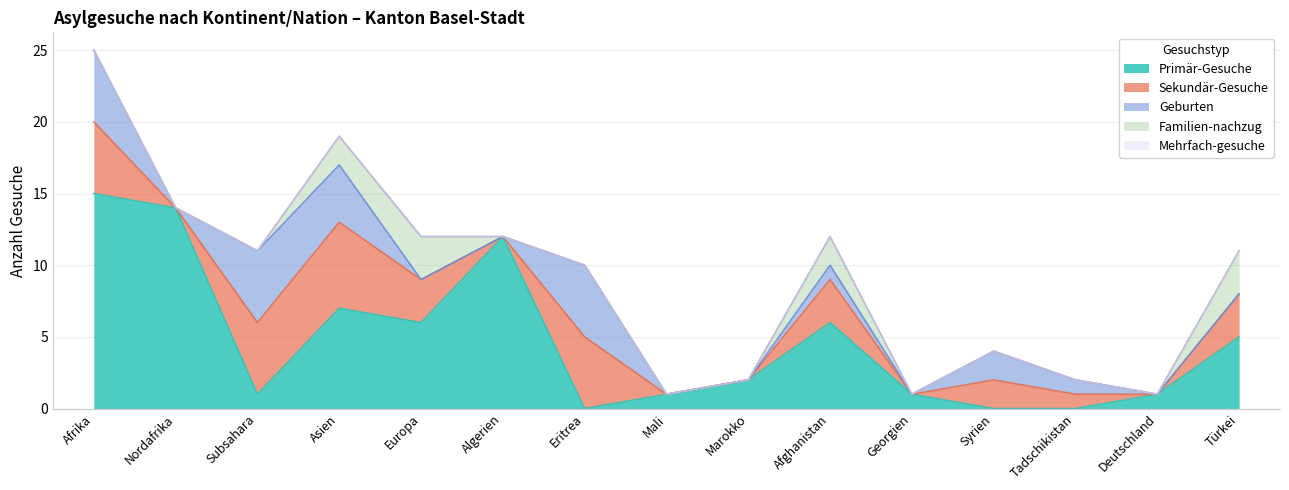

True or false: Familien-nachzug and Sekundär-Gesuche cross at least once.

False